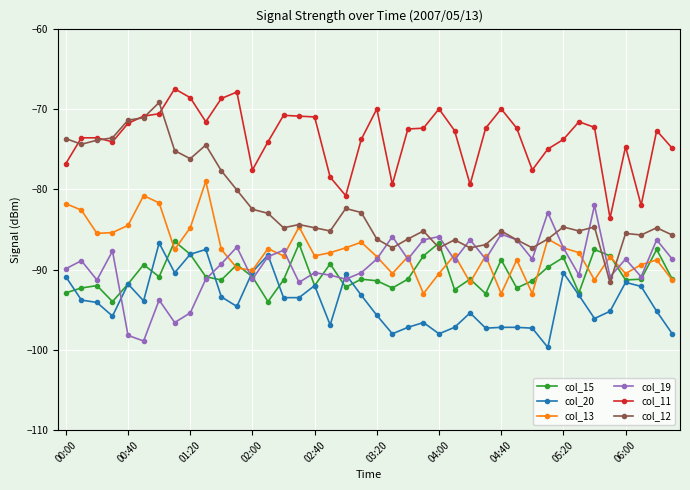

Is this an area chart (filled region under the line)?

No